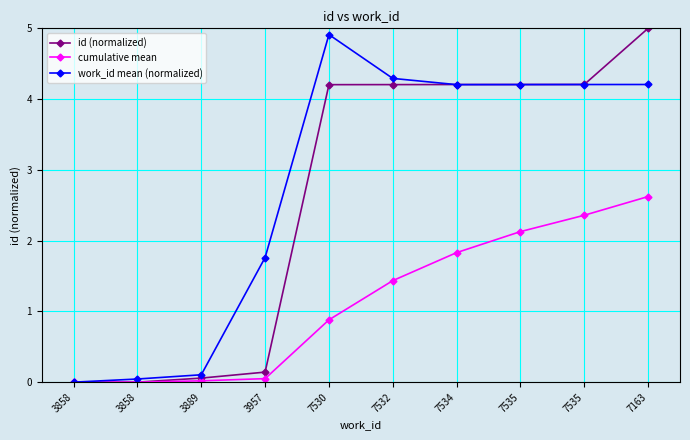

What is the difference between the id (normalized) values at 7163 and 3858?

5.0